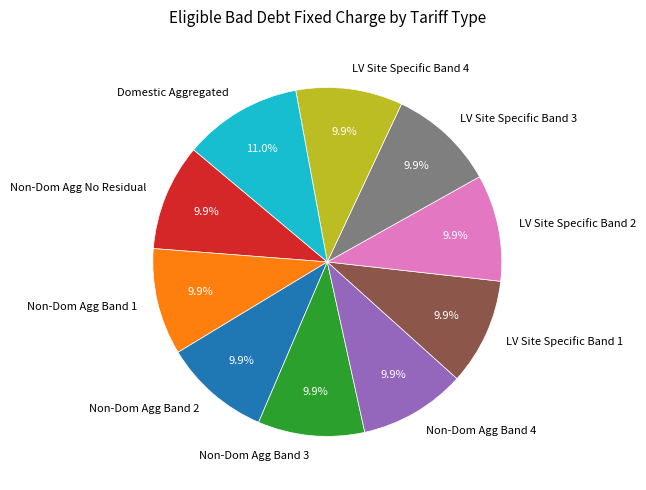

How many slices are in this pie chart?

10